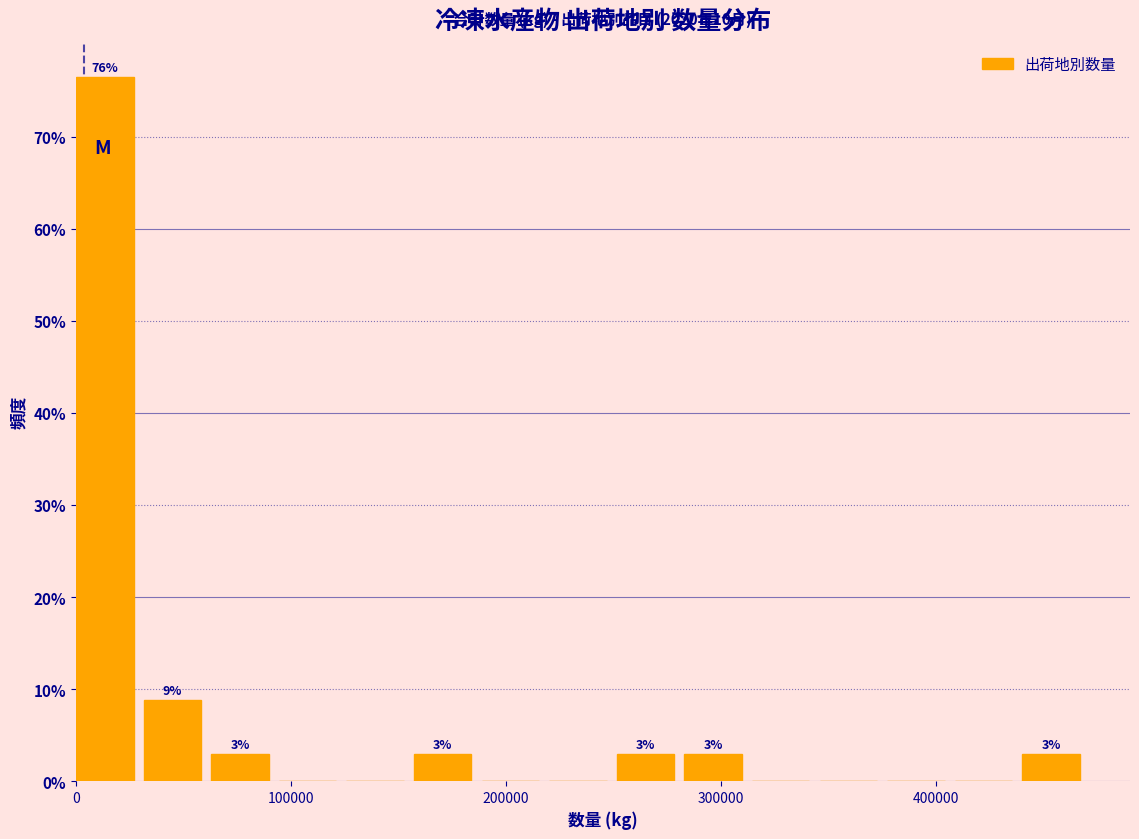

Around what value on the x-axis is the tallest bar? Give the approximate position of its centre, as read against the axis.

10000